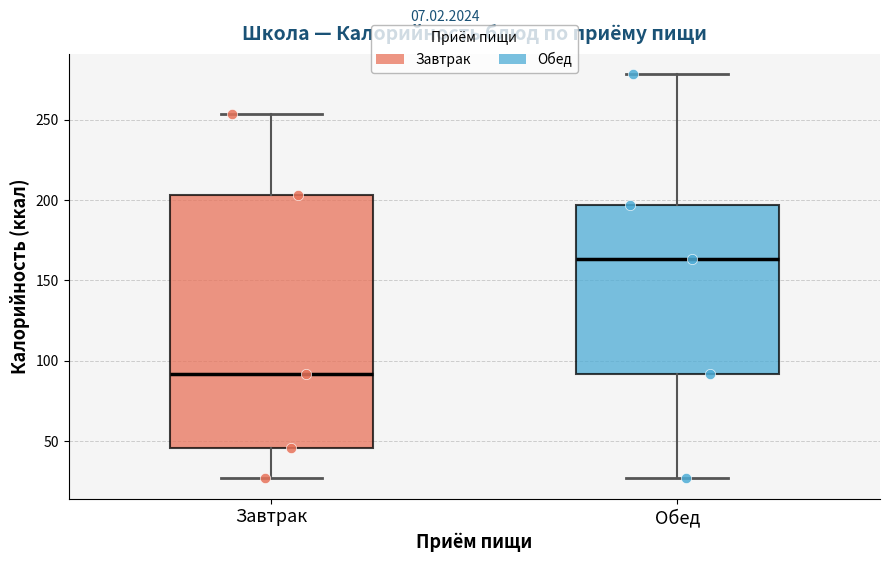

Comparing the boxes themselves (not the whiskers), which one is the tallest?

Завтрак